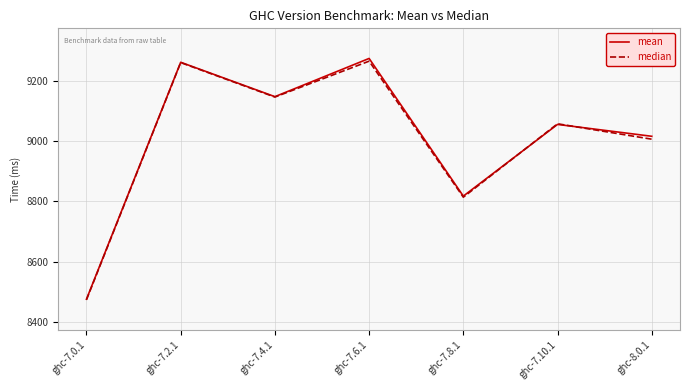

Which category has the lowest value in the mean series?

ghc-7.0.1